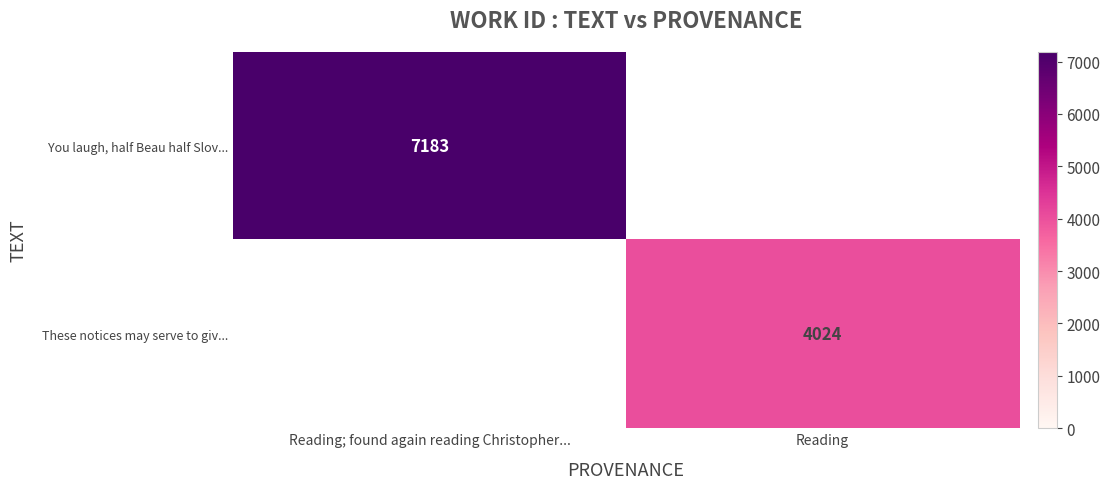

The value of You laugh, half Beau half Slov... at Reading; found again reading Christopher... is 2601.4. True or false?

False